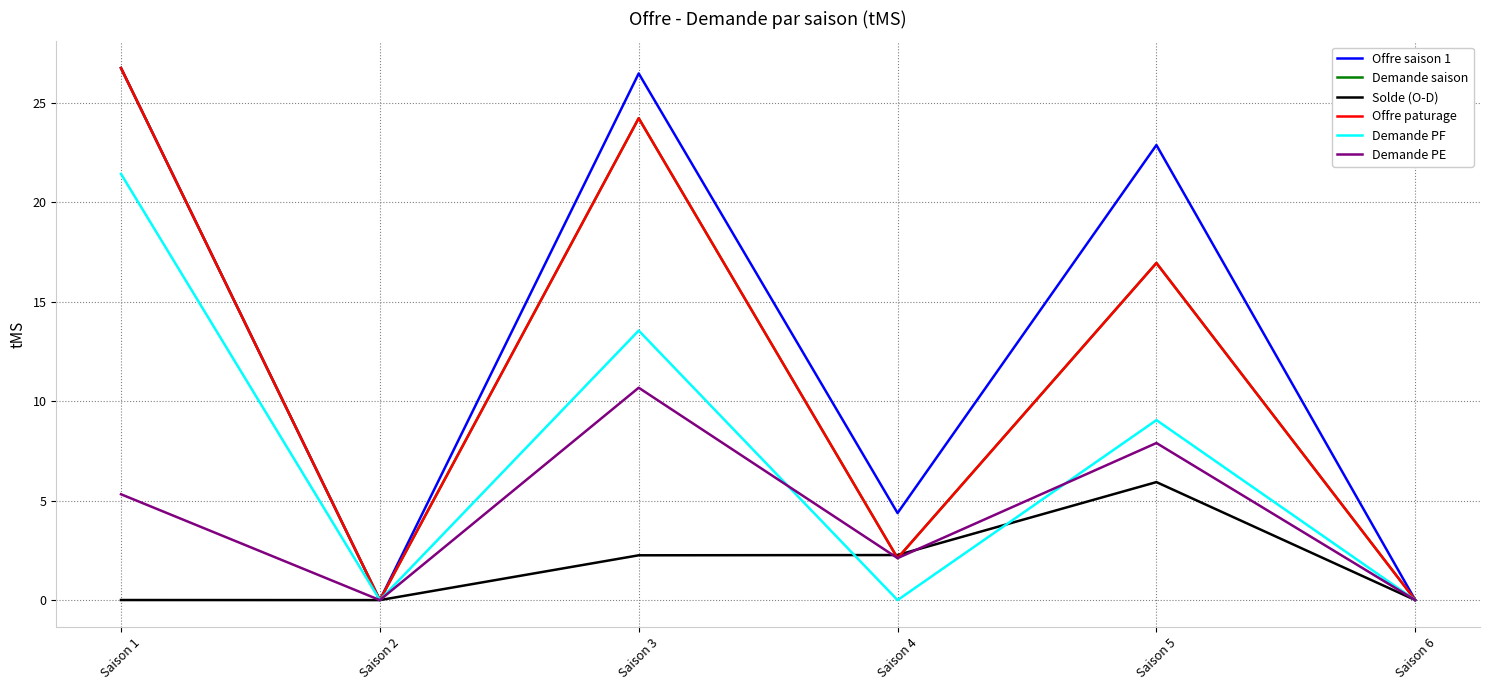

Reading right to left, transcribe all the data shown in this chart.

Offre saison 1: Saison 6=0.0	Saison 5=22.9	Saison 4=4.4	Saison 3=26.5	Saison 2=0.0	Saison 1=26.8
Demande saison: Saison 6=0.0	Saison 5=16.9	Saison 4=2.1	Saison 3=24.2	Saison 2=0.0	Saison 1=26.7
Solde (O-D): Saison 6=0.0	Saison 5=5.9	Saison 4=2.3	Saison 3=2.3	Saison 2=0.0	Saison 1=0.0
Offre paturage: Saison 6=0.0	Saison 5=16.9	Saison 4=2.1	Saison 3=24.2	Saison 2=0.0	Saison 1=26.7
Demande PF: Saison 6=0.0	Saison 5=9.0	Saison 4=0.0	Saison 3=13.5	Saison 2=0.0	Saison 1=21.4
Demande PE: Saison 6=0.0	Saison 5=7.9	Saison 4=2.1	Saison 3=10.7	Saison 2=0.0	Saison 1=5.3